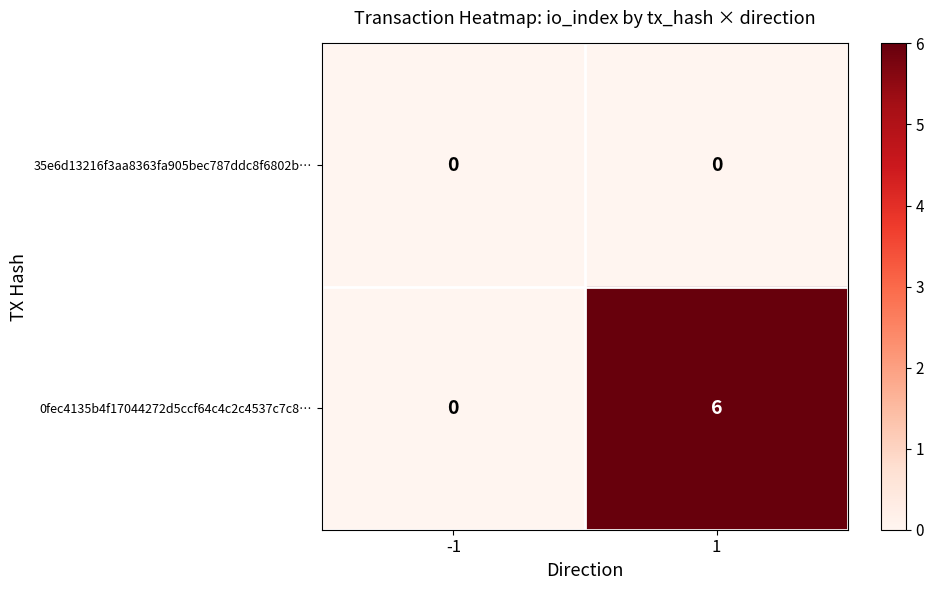

What is the spread (max minus min) of values at 1?

6